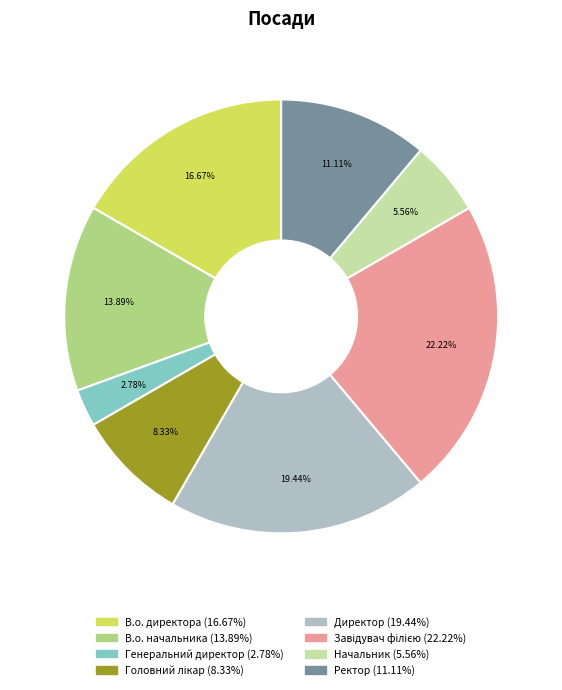

What is the smallest slice in the pie chart?

Генеральний директор